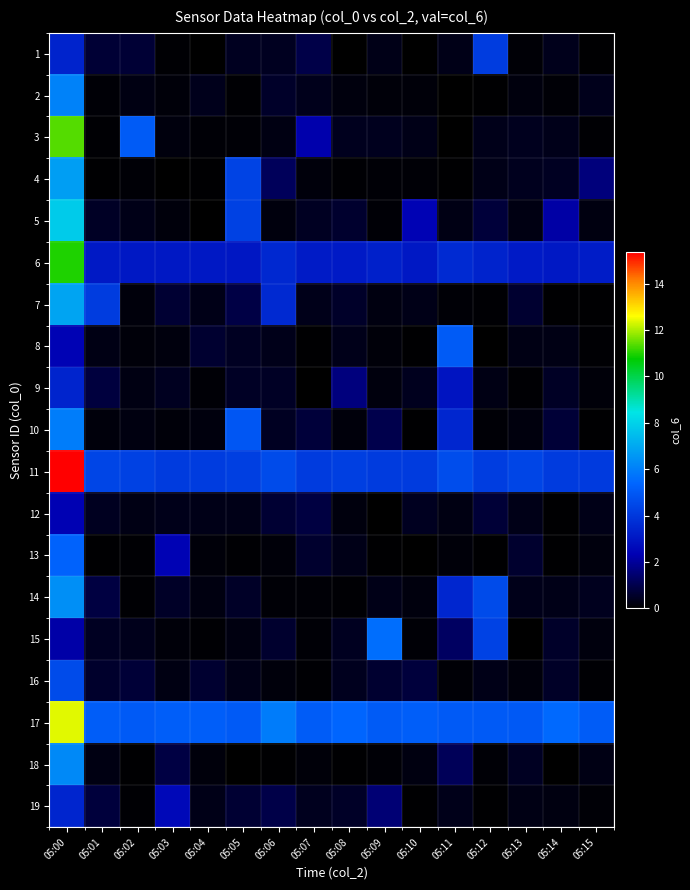

At which category is the sum across all series the highest?

05:00